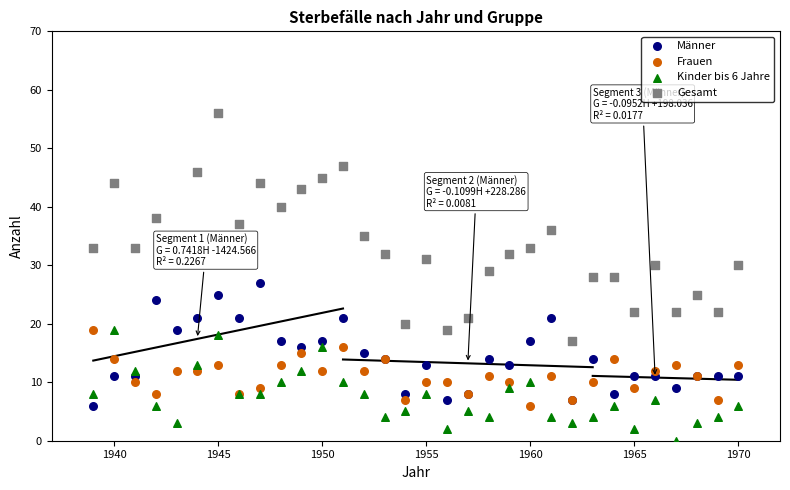

What is the X range (max minus min) for the scatter plot?

31